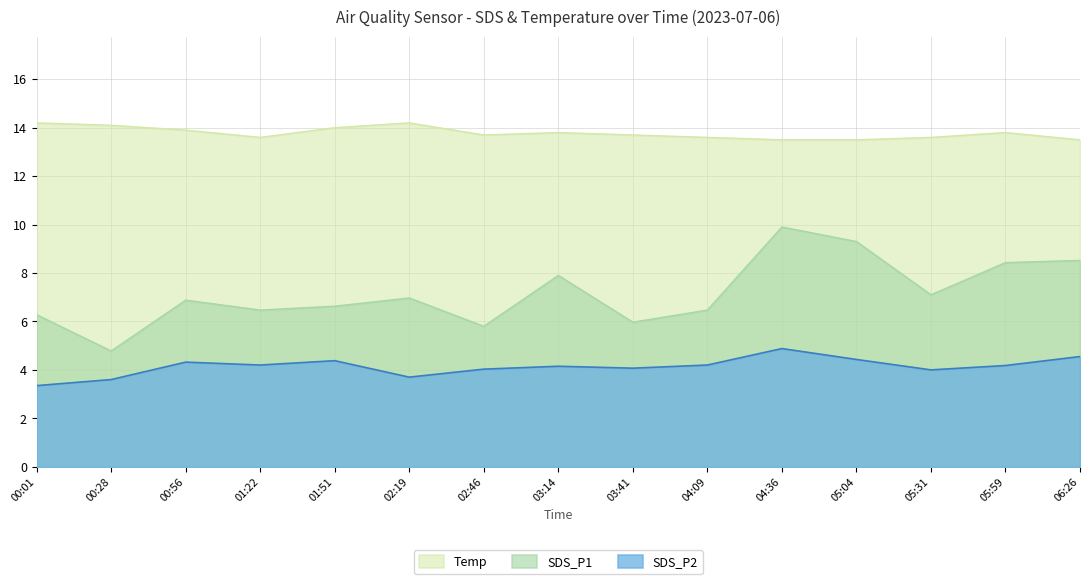

The SDS_P1 series shows 4.0 at 00:01. True or false?

False